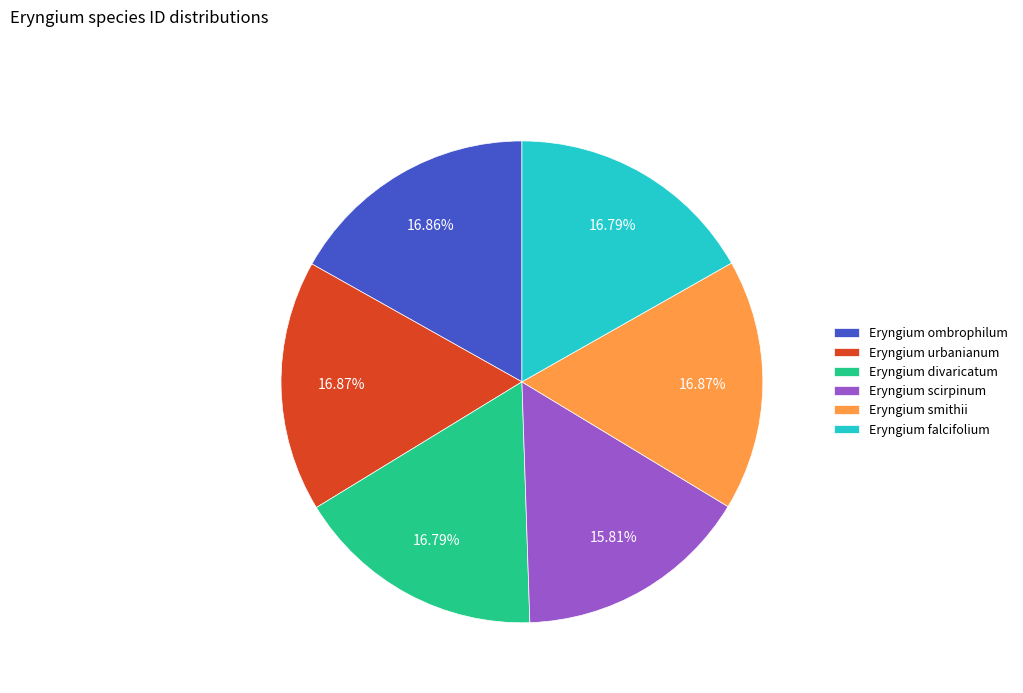

What is the ratio of the value at Eryngium smithii to the value at Eryngium falcifolium?

1.0